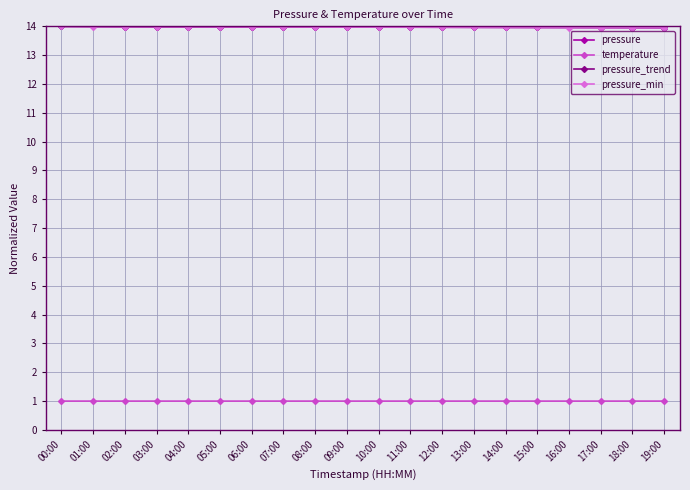

Reading right to left, extract all data points from this chart.

pressure: 14.0	14.0	14.0	14.0	14.0	14.0	14.0	14.0	14.0	14.0	14.0	14.0	14.0	14.0	14.0	14.0	14.0	14.0	14.0	14.0
temperature: 1.0	1.0	1.0	1.0	1.0	1.0	1.0	1.0	1.0	1.0	1.0	1.0	1.0	1.0	1.0	1.0	1.0	1.0	1.0	1.0
pressure_trend: 14.0	14.0	14.0	14.0	14.0	14.0	14.0	14.0	14.0	14.0	14.0	14.0	14.0	14.0	14.0	14.0	14.0	14.0	14.0	14.0
pressure_min: 14.0	14.0	14.0	14.0	14.0	14.0	14.0	14.0	14.0	14.0	14.0	14.0	14.0	14.0	14.0	14.0	14.0	14.0	14.0	14.0